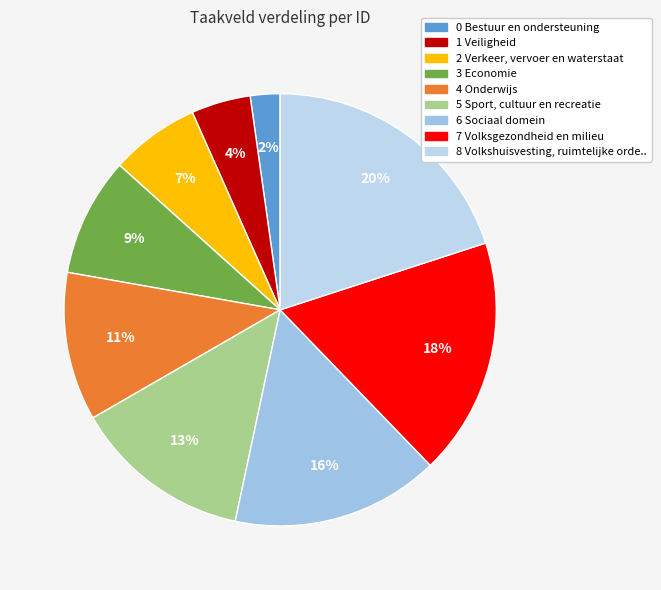

Count the number of slices in the pie.

9